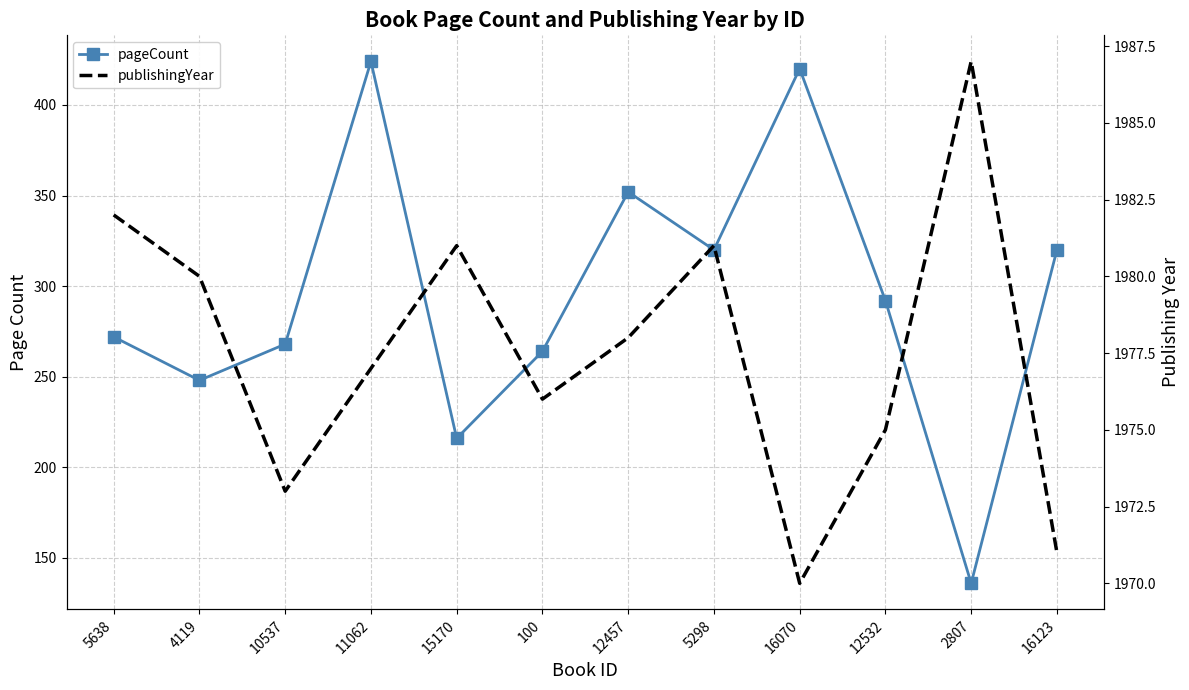

What is the difference between the maximum and minimum values in the pageCount series?

288